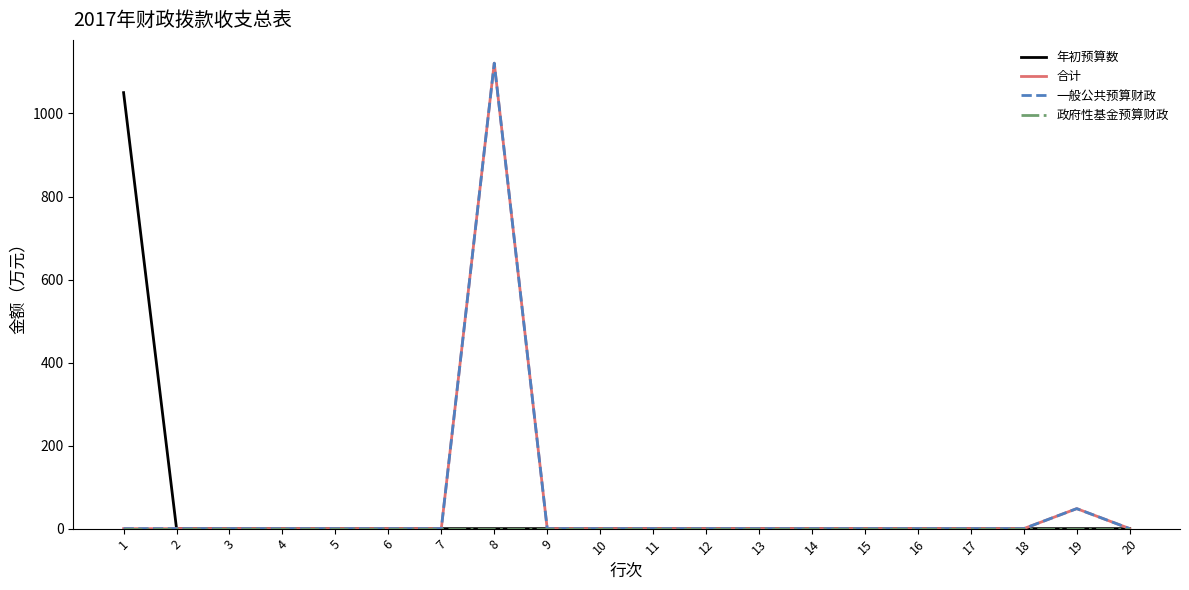

Is it true that 年初预算数 equals -452.9 at 17?

False